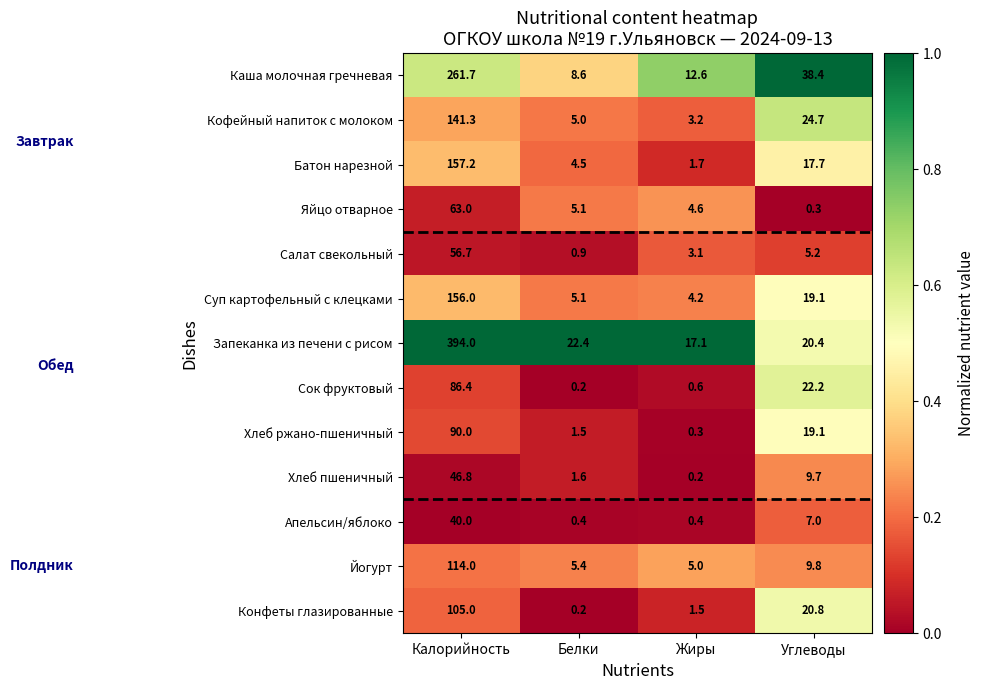

What is the maximum value shown in the chart?

394.0